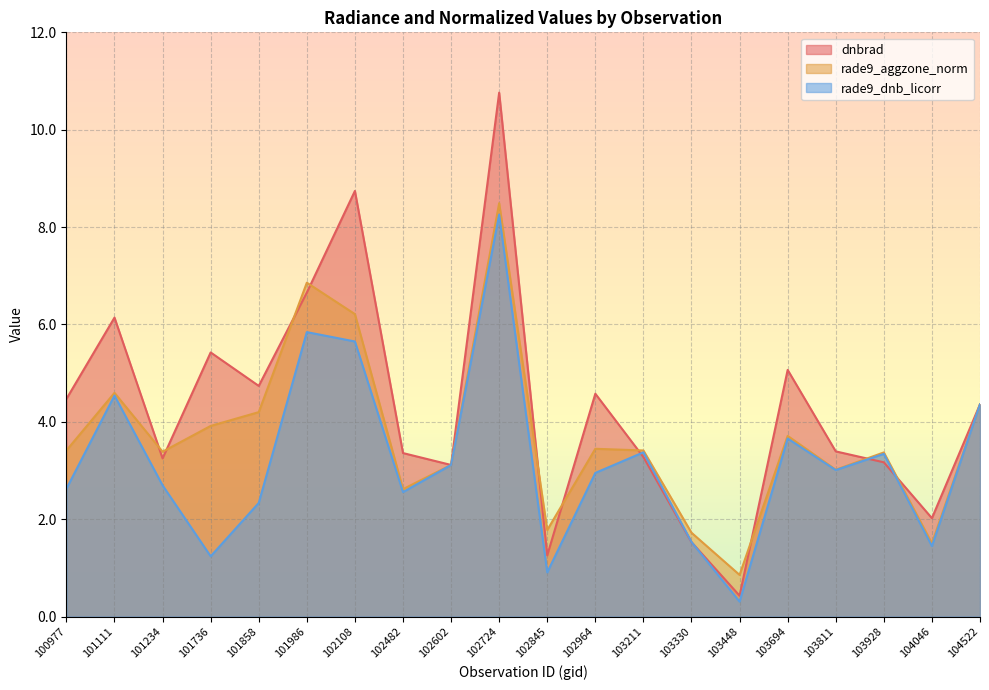

Which series has the largest total across all categories?

dnbrad